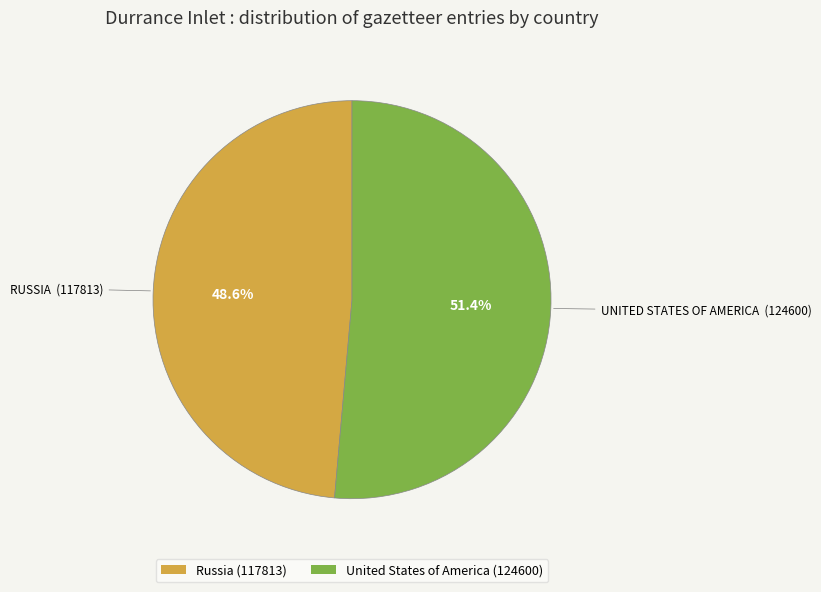

What is the largest slice in the pie chart?

United States of America